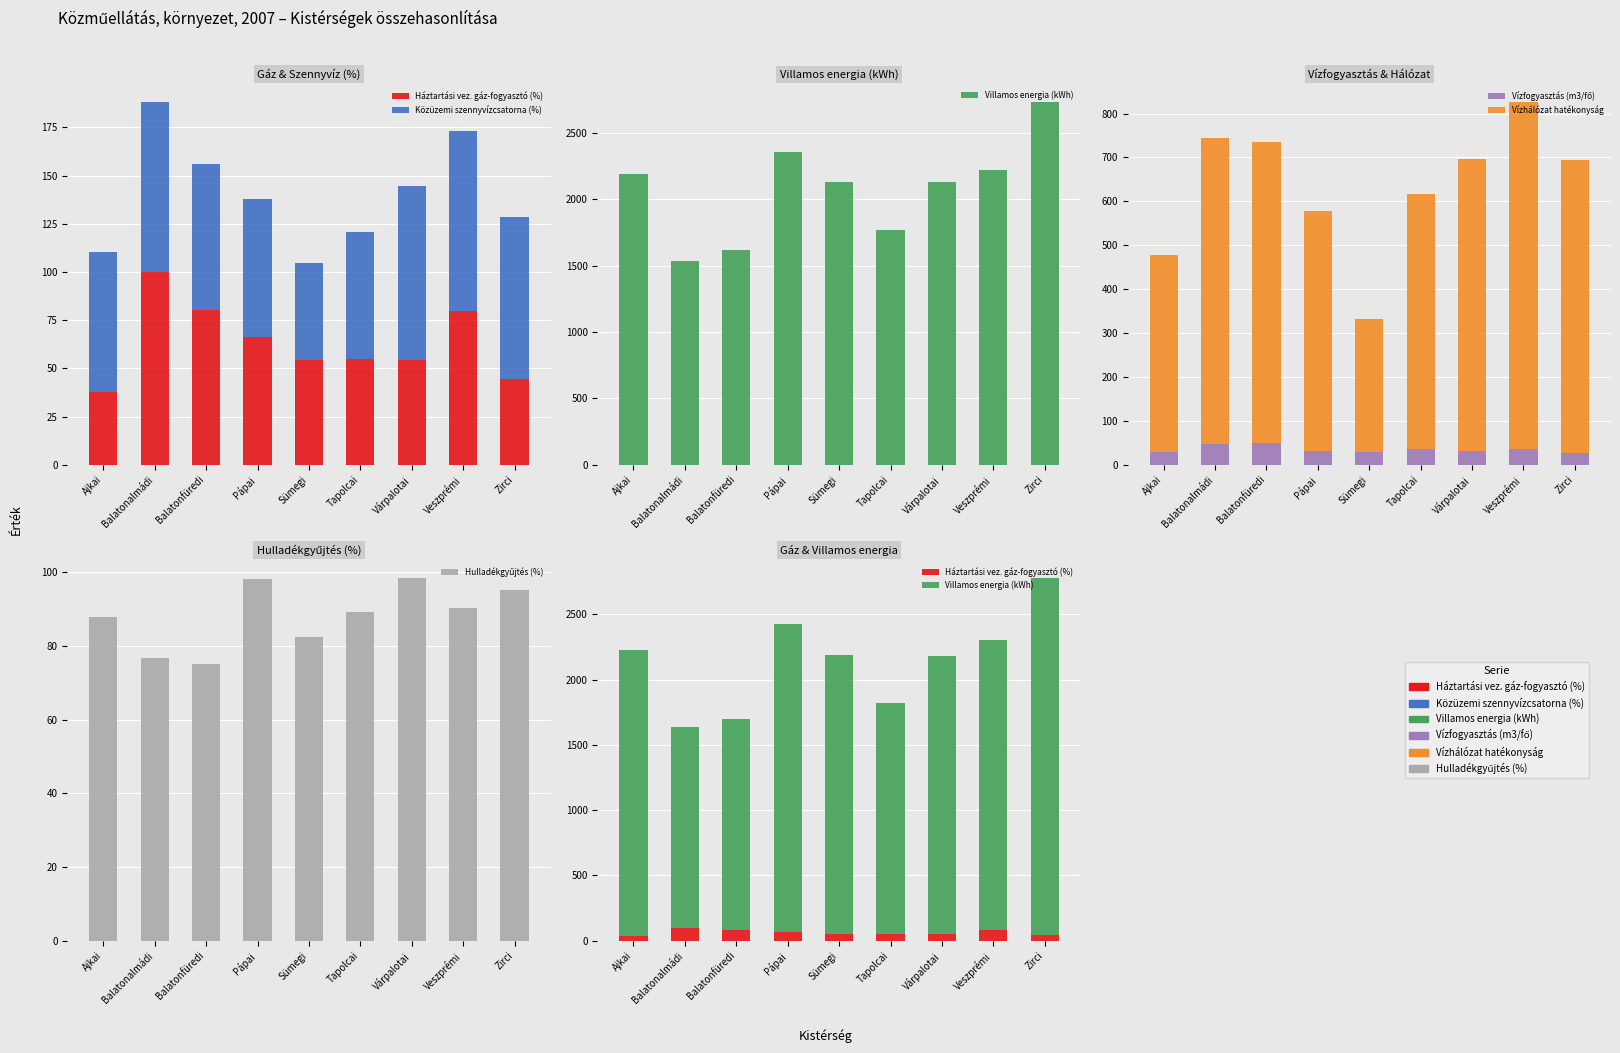

Which series has the largest total across all categories?

Villamos energia (kWh)